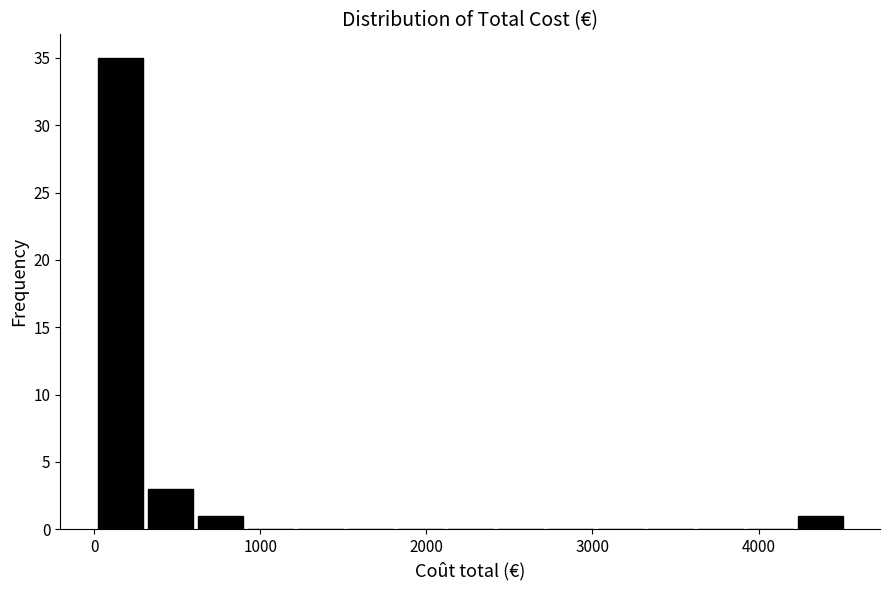

Read against the x-axis, roughly where is the centre of the tallest bar?

200